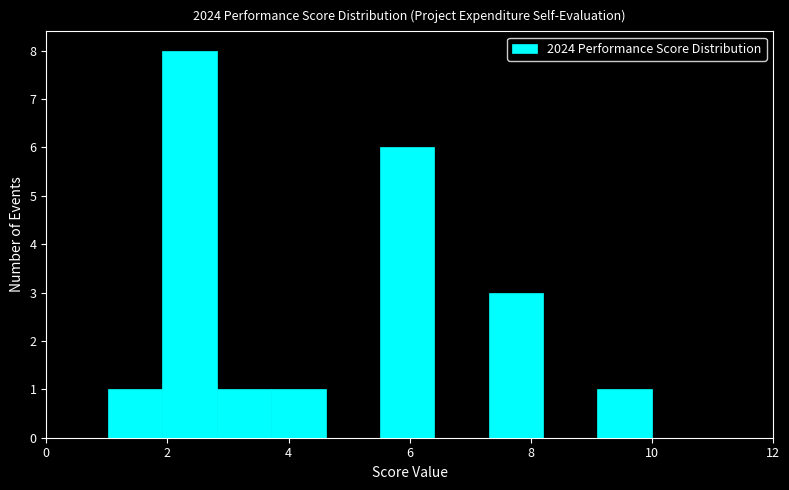

Which range on the x-axis has the tallest bar?

2.0 to 2.8